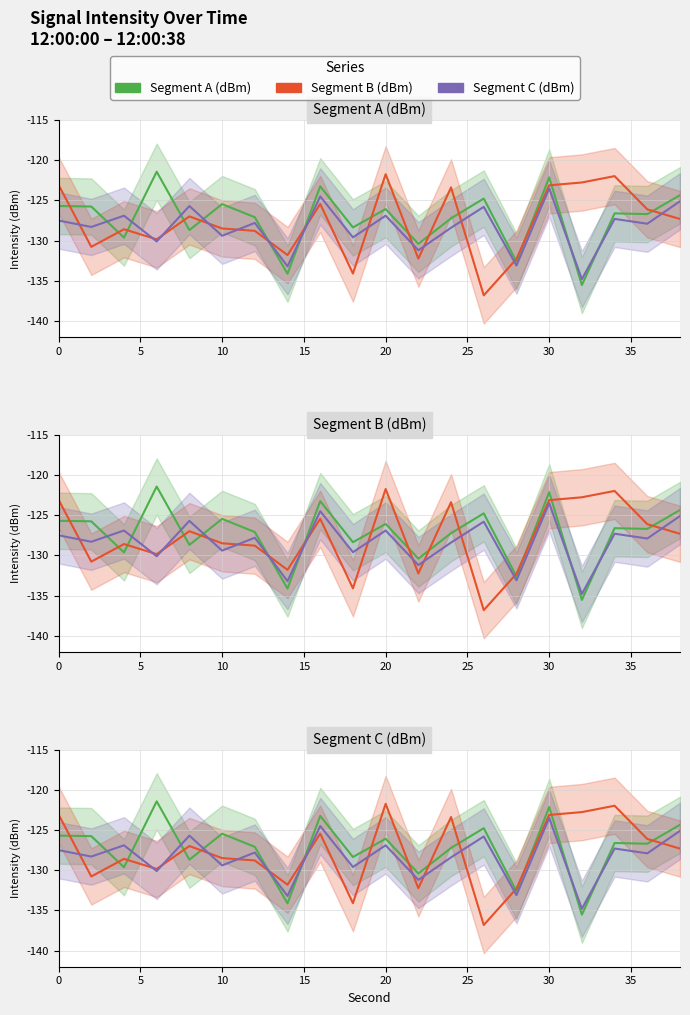

What is the approximate value of Segment A (dBm) at 0?

-125.7